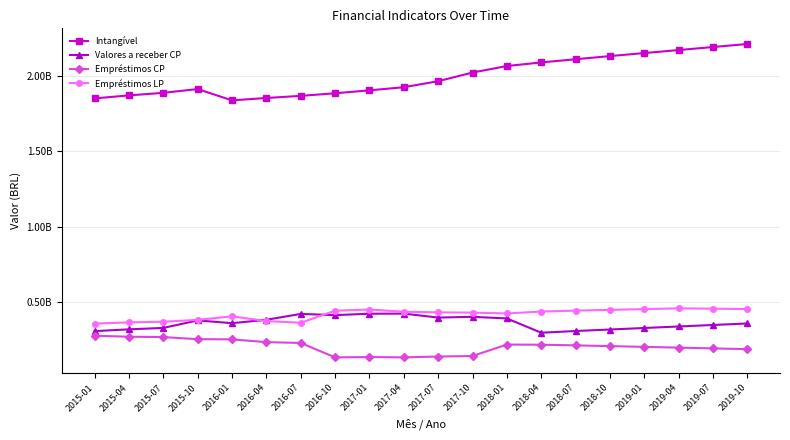

What is the value of the Empréstimos CP point at the 13th from the left?

220254760.8